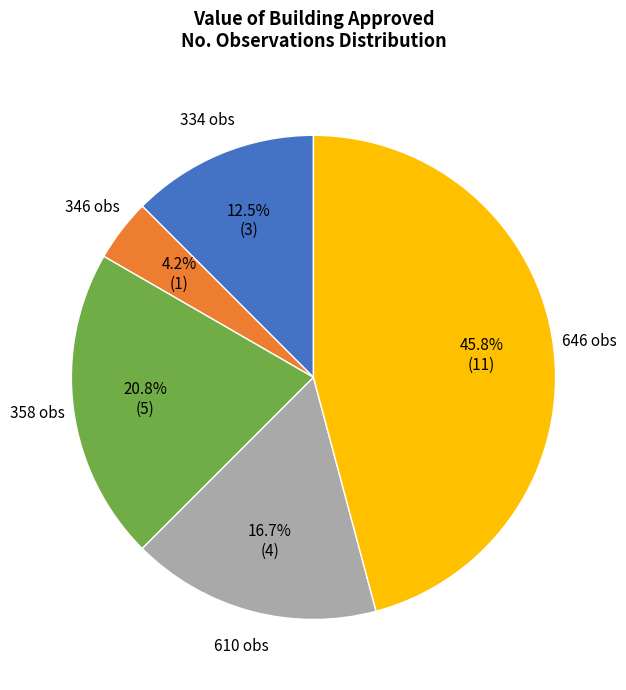

How many segments does this pie chart have?

5